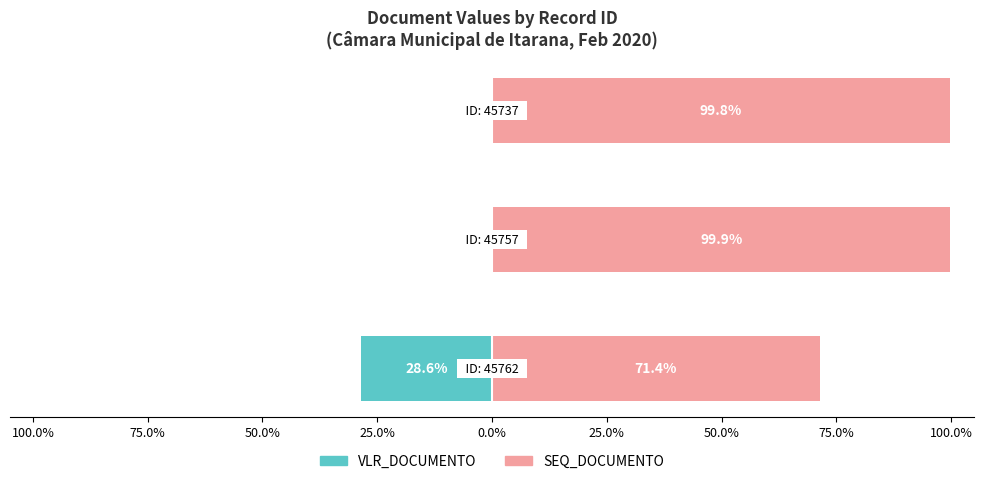

Reading right to left, transcribe all the data shown in this chart.

VLR_DOCUMENTO: -0.2	-0.1	-28.6
SEQ_DOCUMENTO: 99.8	99.9	71.4